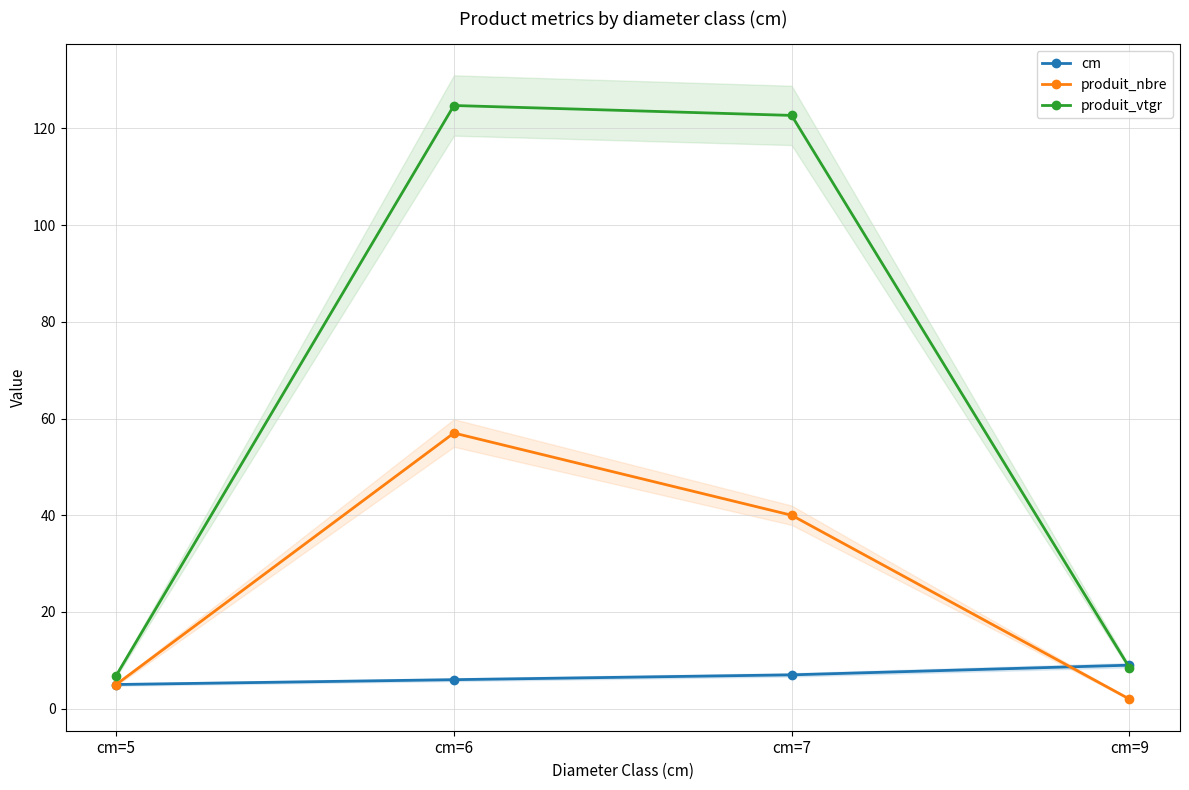

At how many categories does at least one series exceed 71?

2